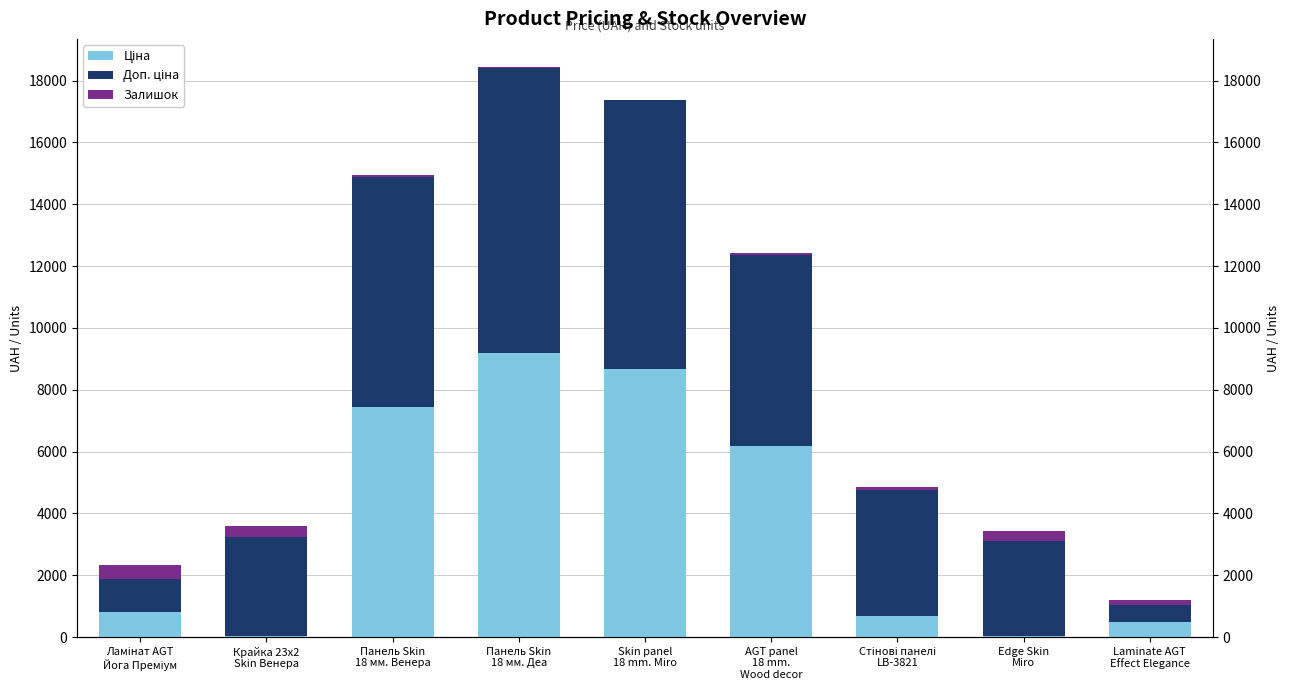

At which category is the sum across all series the highest?

Панель Skin
18 мм. Деа